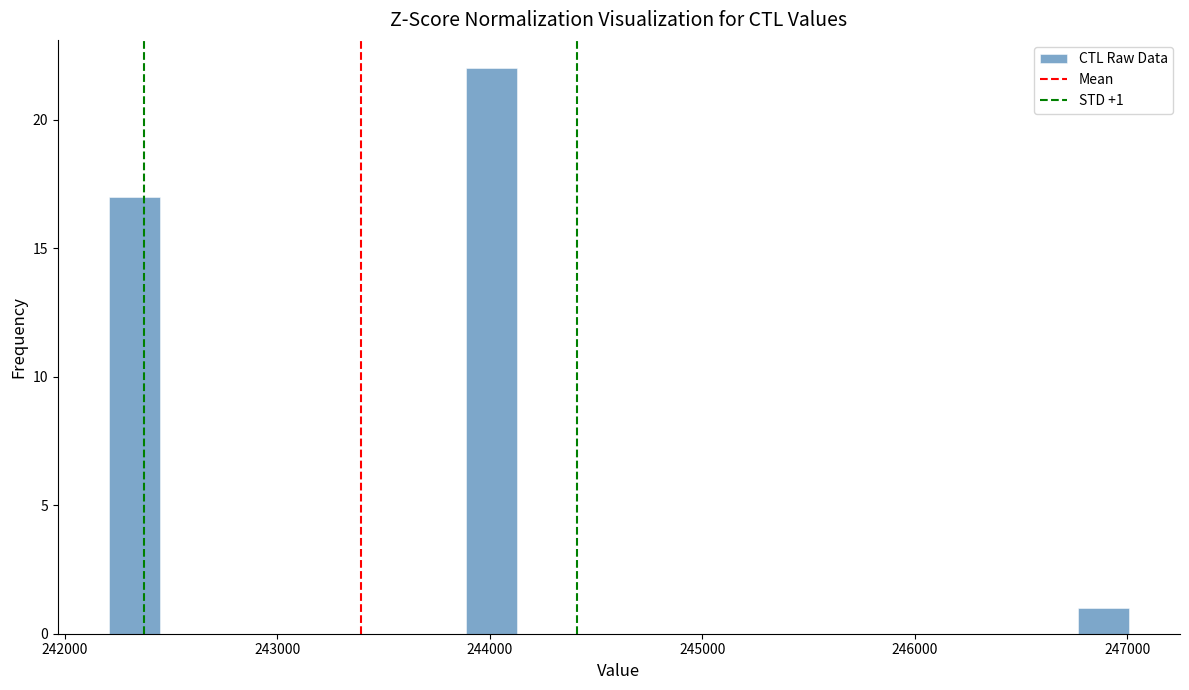

Read against the x-axis, roughly where is the centre of the tallest bar?

244000